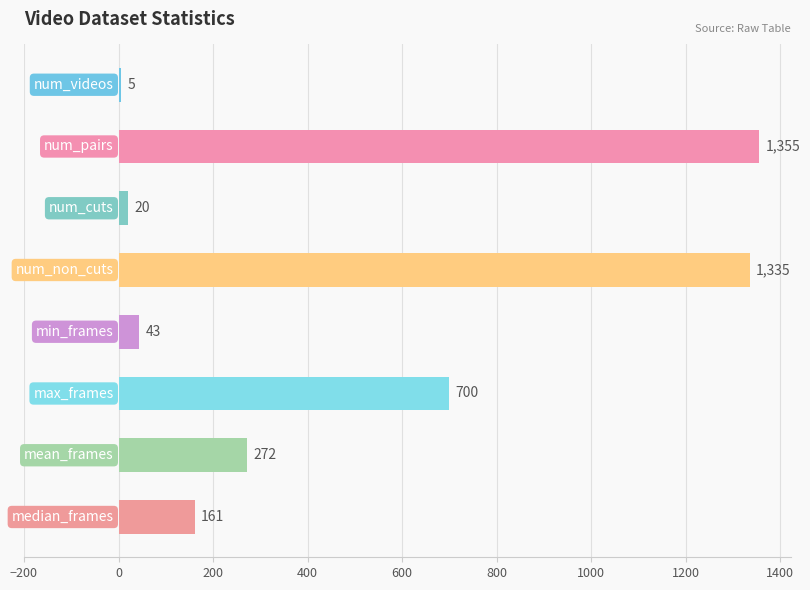

Reading top to bottom, list all the values displayed in this chart.

5	1355	20	1335	43	700	272	161